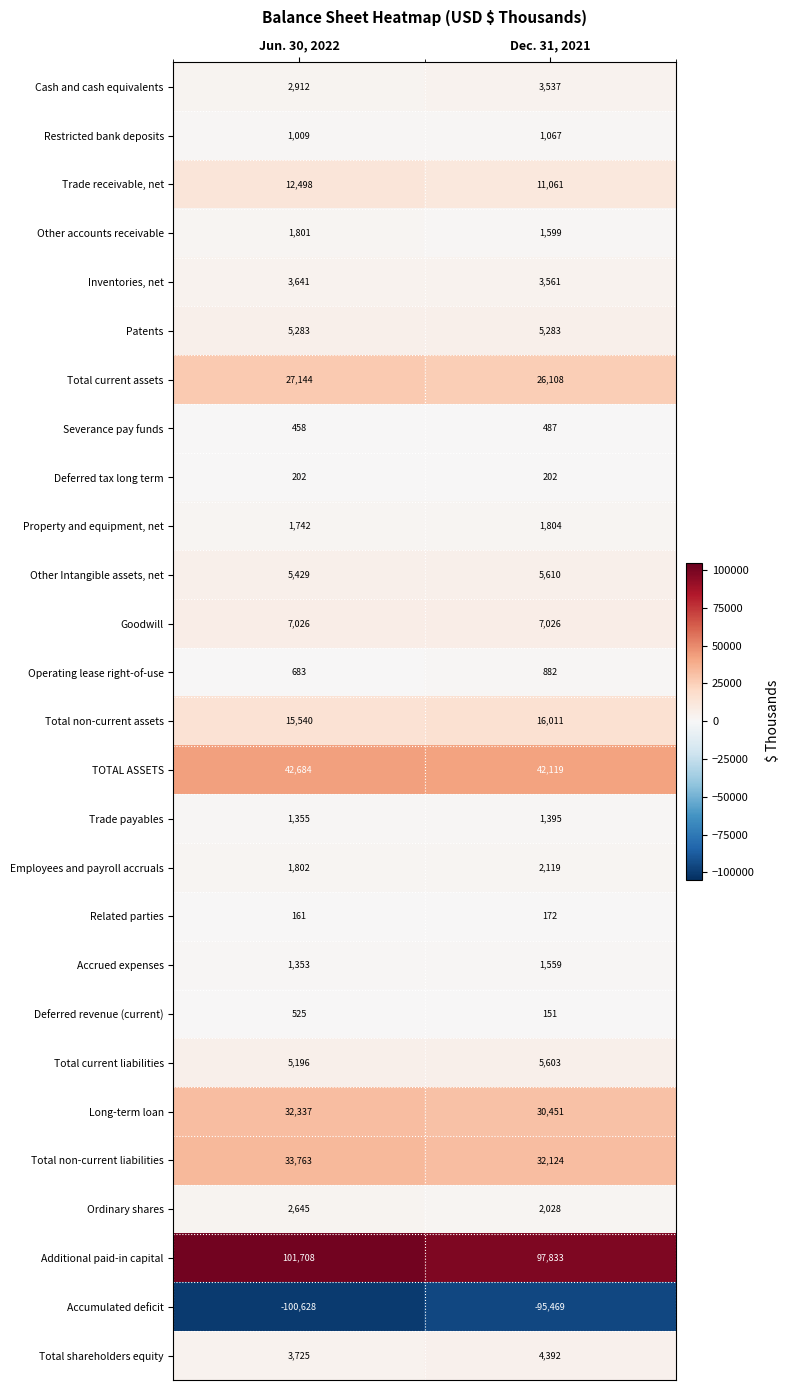

Rank the series by their maximum value, from highest to lowest.

Additional paid-in capital, TOTAL ASSETS, Total non-current liabilities, Long-term loan, Total current assets, Total non-current assets, Trade receivable, net, Goodwill, Other Intangible assets, net, Total current liabilities, Patents, Total shareholders equity, Inventories, net, Cash and cash equivalents, Ordinary shares, Employees and payroll accruals, Property and equipment, net, Other accounts receivable, Accrued expenses, Trade payables, Restricted bank deposits, Operating lease right-of-use, Deferred revenue (current), Severance pay funds, Deferred tax long term, Related parties, Accumulated deficit